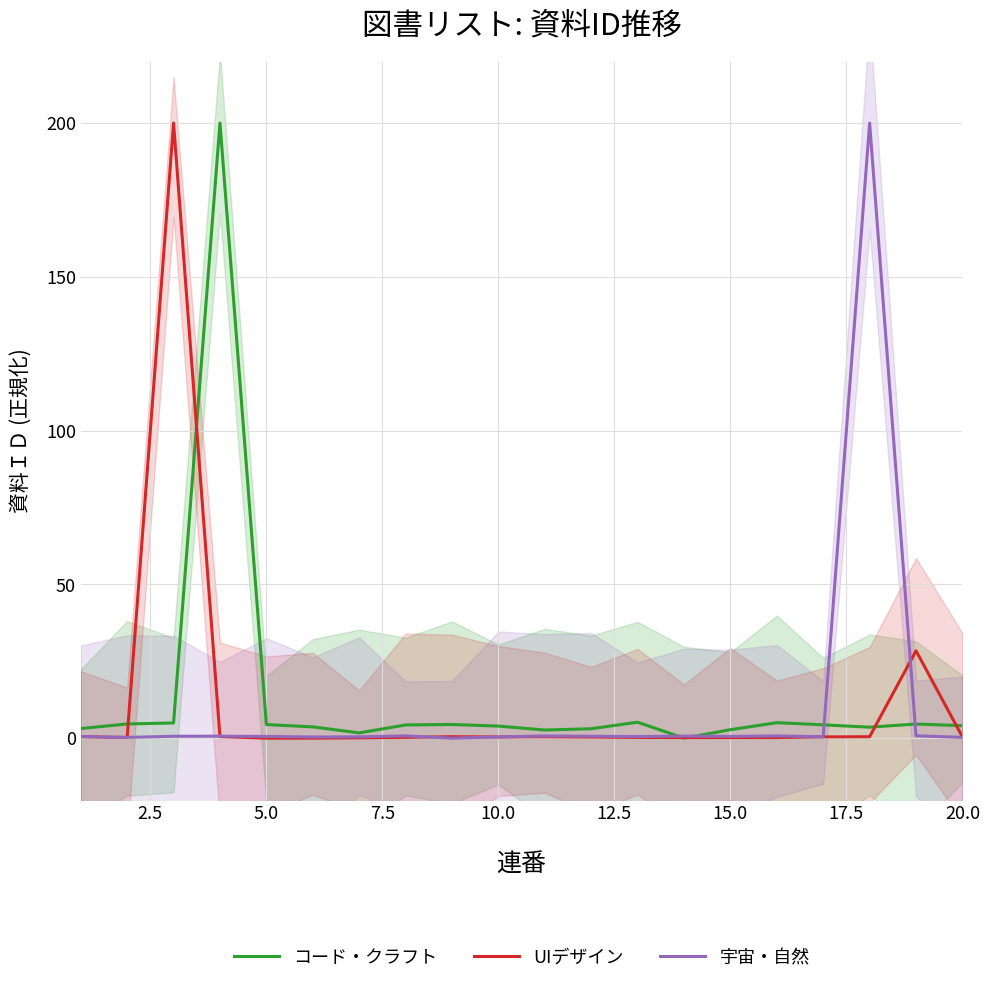

What is the greatest value displayed?

200.0